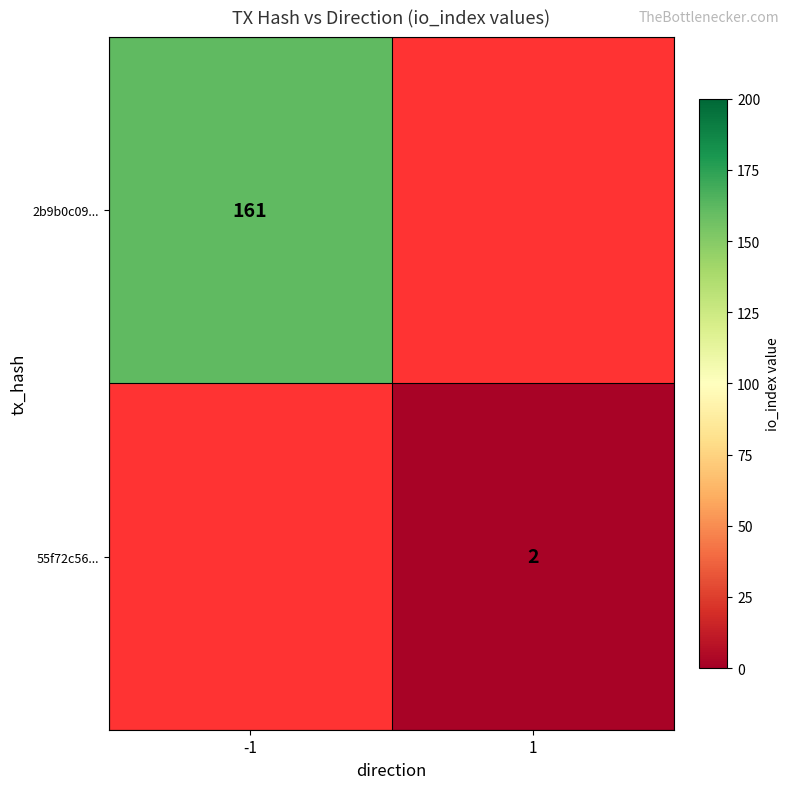

True or false: 55f72c56... has a value of 2 at 1.

True